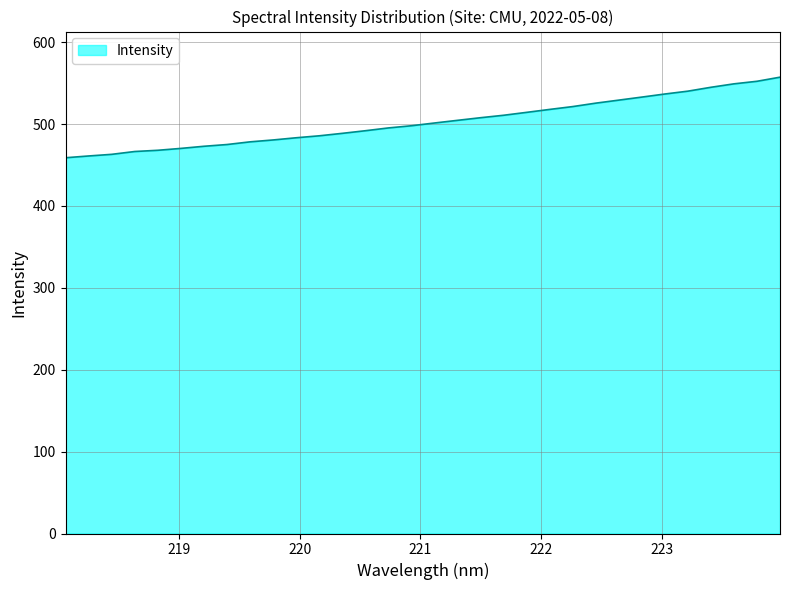

What is the smallest value displayed?

458.9